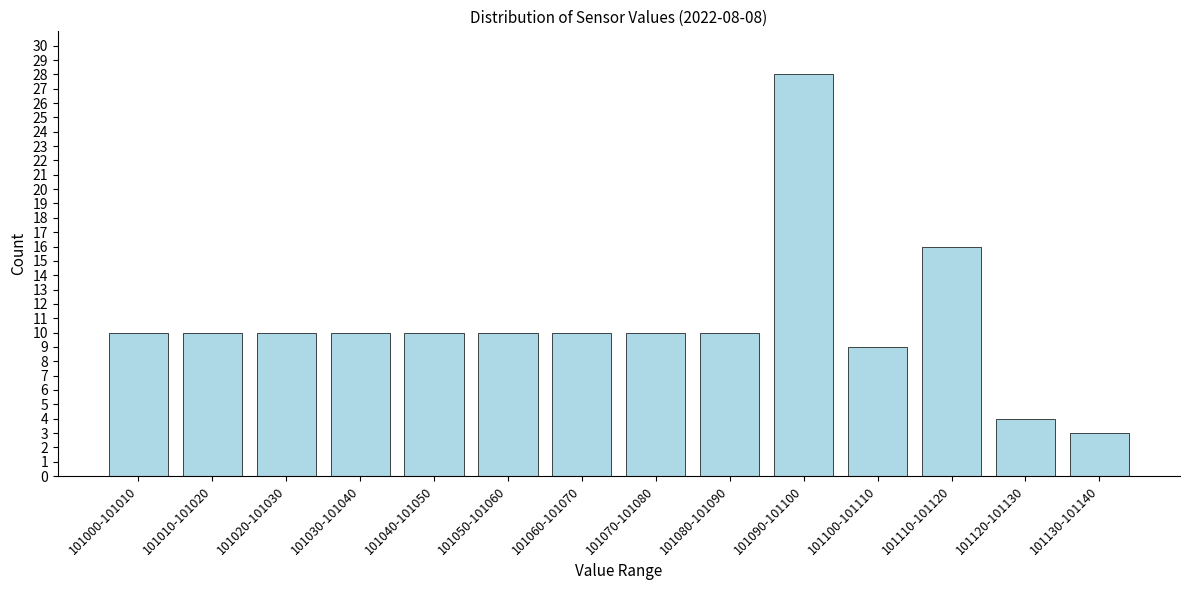

Reading left to right, what are all the values shown in this chart?

10	10	10	10	10	10	10	10	10	28	9	16	4	3